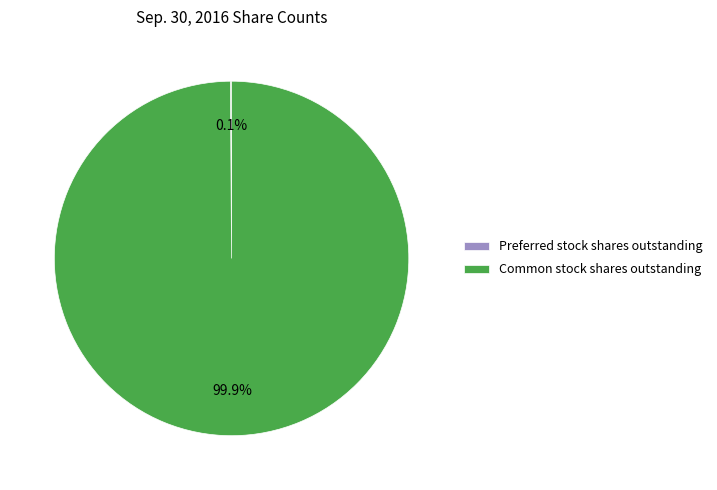

Which slice is the largest?

Common stock shares outstanding